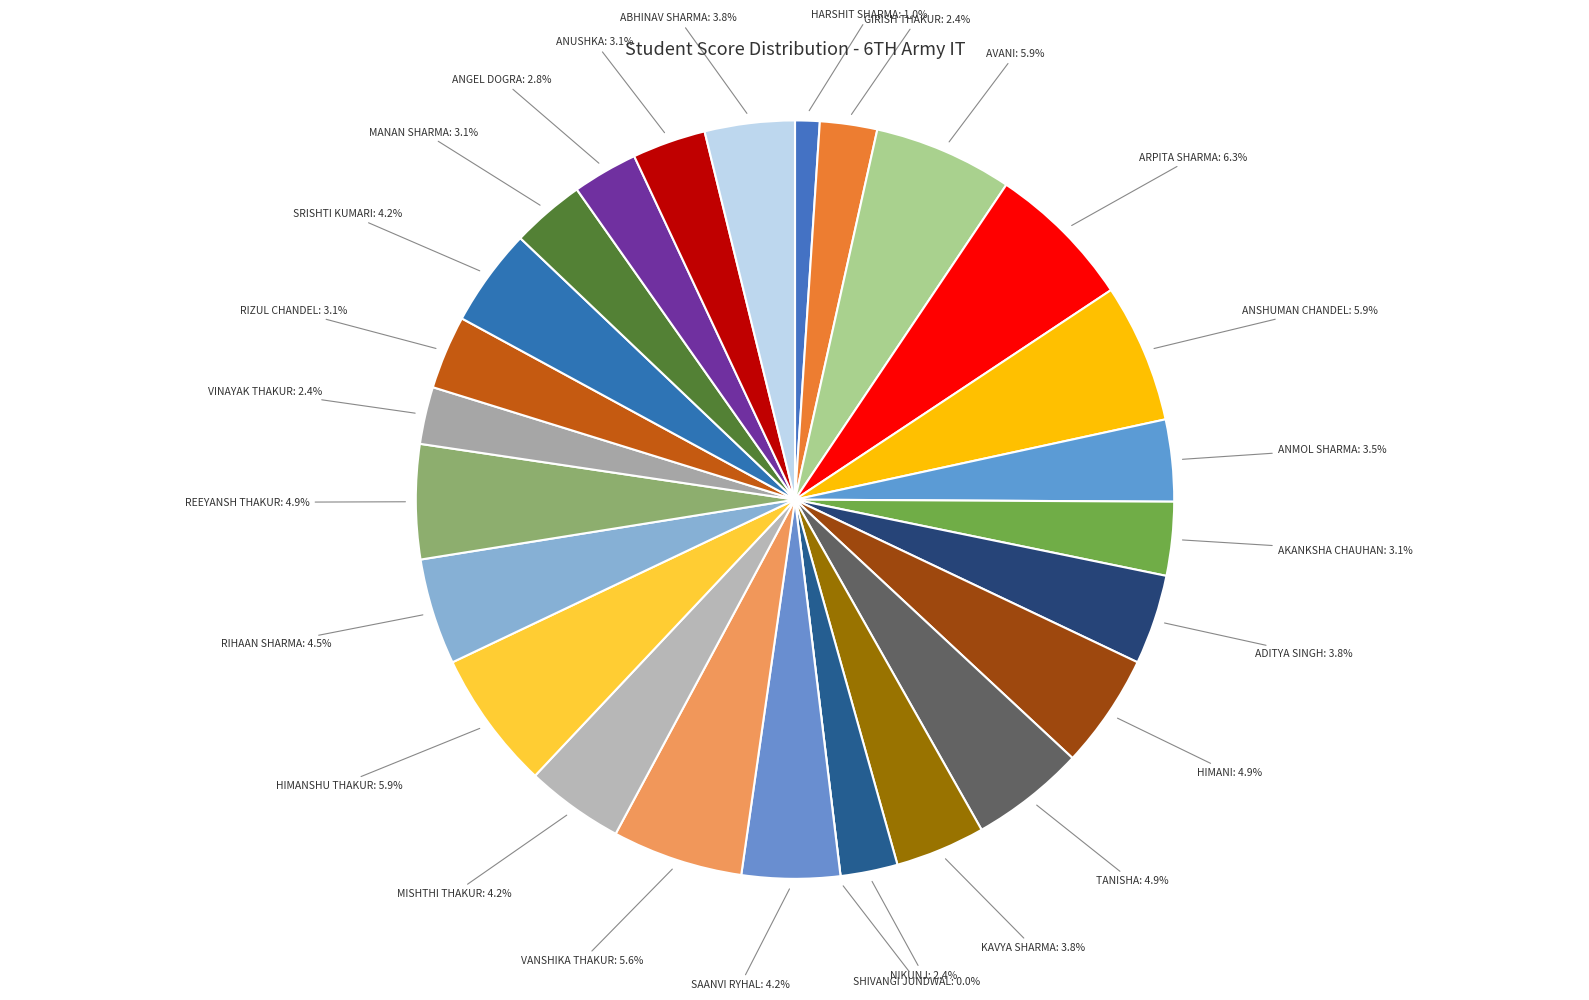

To the nearest percent, what portion does NIKUNJ represent?

2%